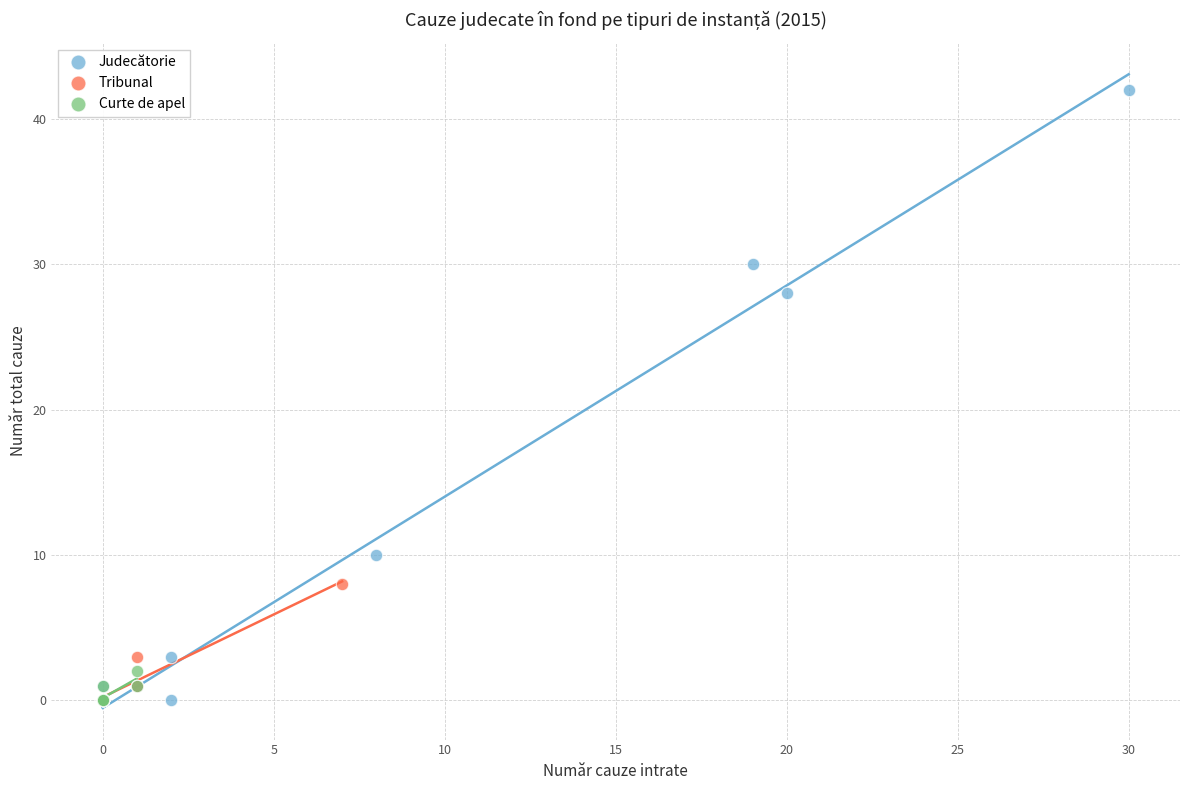

Which series reaches the maximum Y coordinate?

Judecătorie